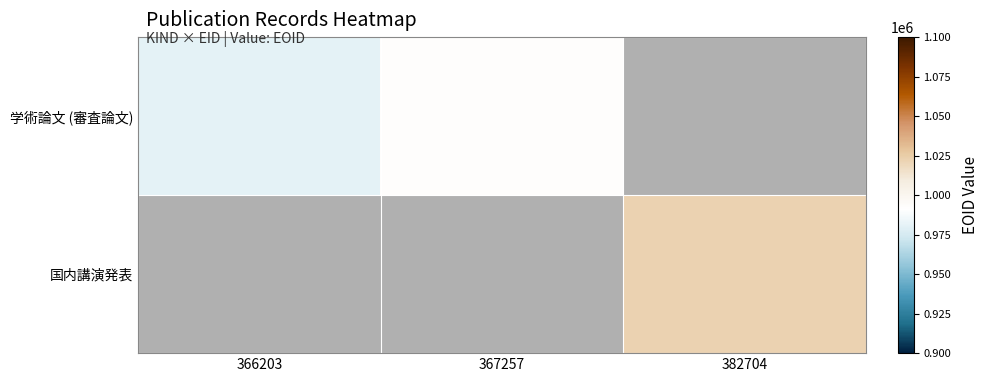

What is the greatest value displayed?

1022105.0